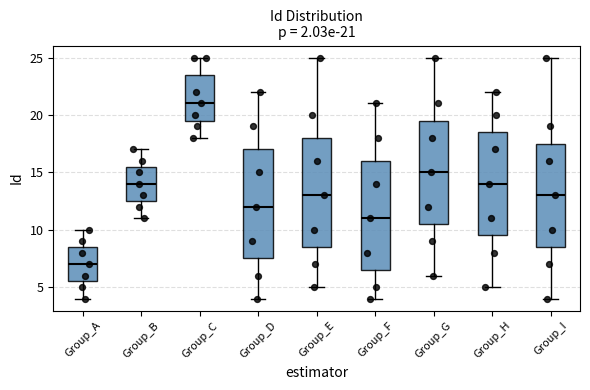

Which box's median line is the lowest?

Group_A